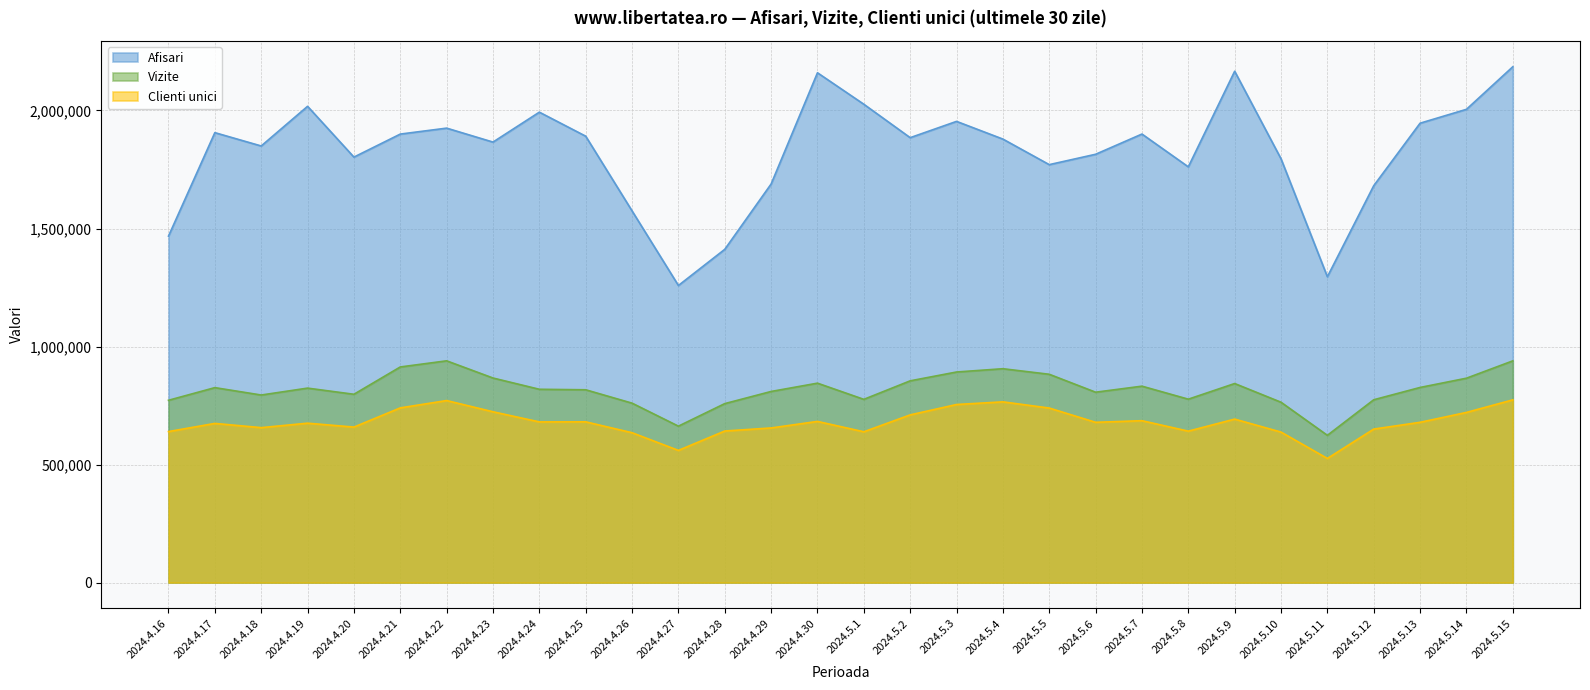

List the series in order of their peak value, lowest first.

Clienti unici, Vizite, Afisari